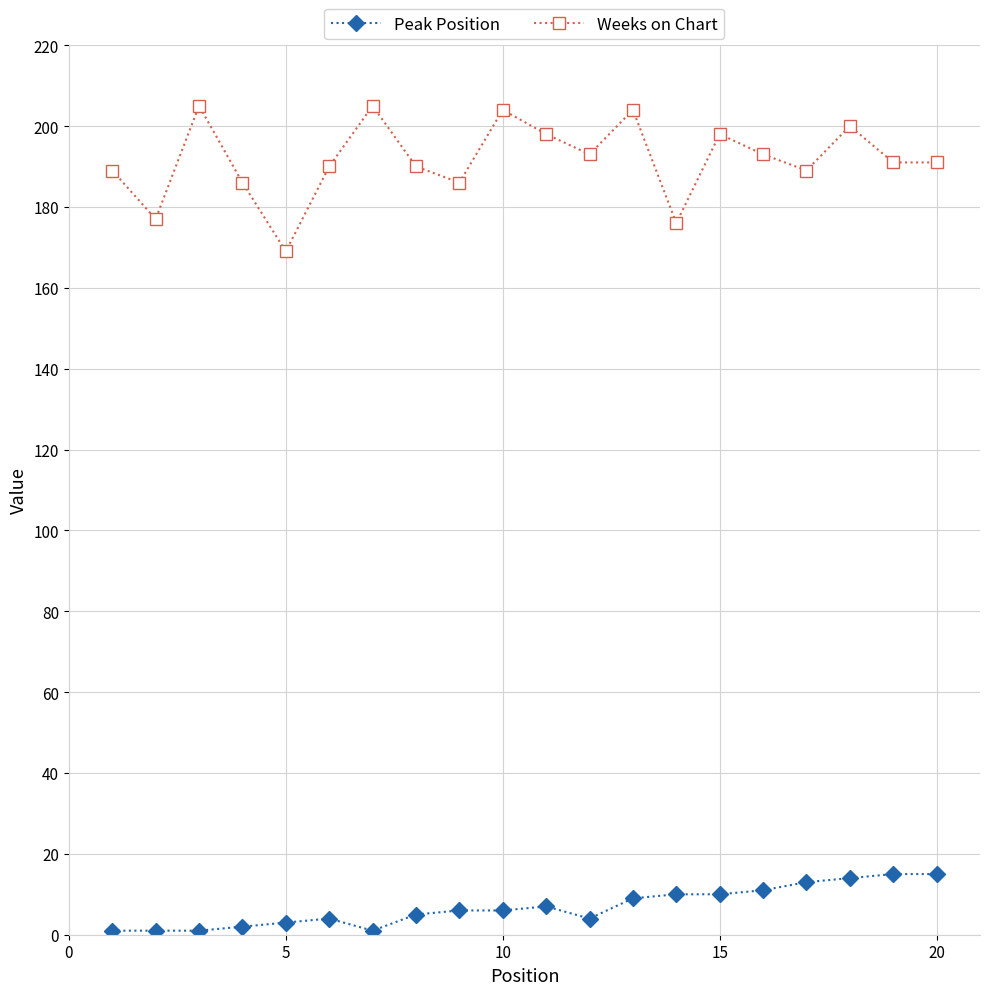

Which series has the largest total across all categories?

Weeks on Chart